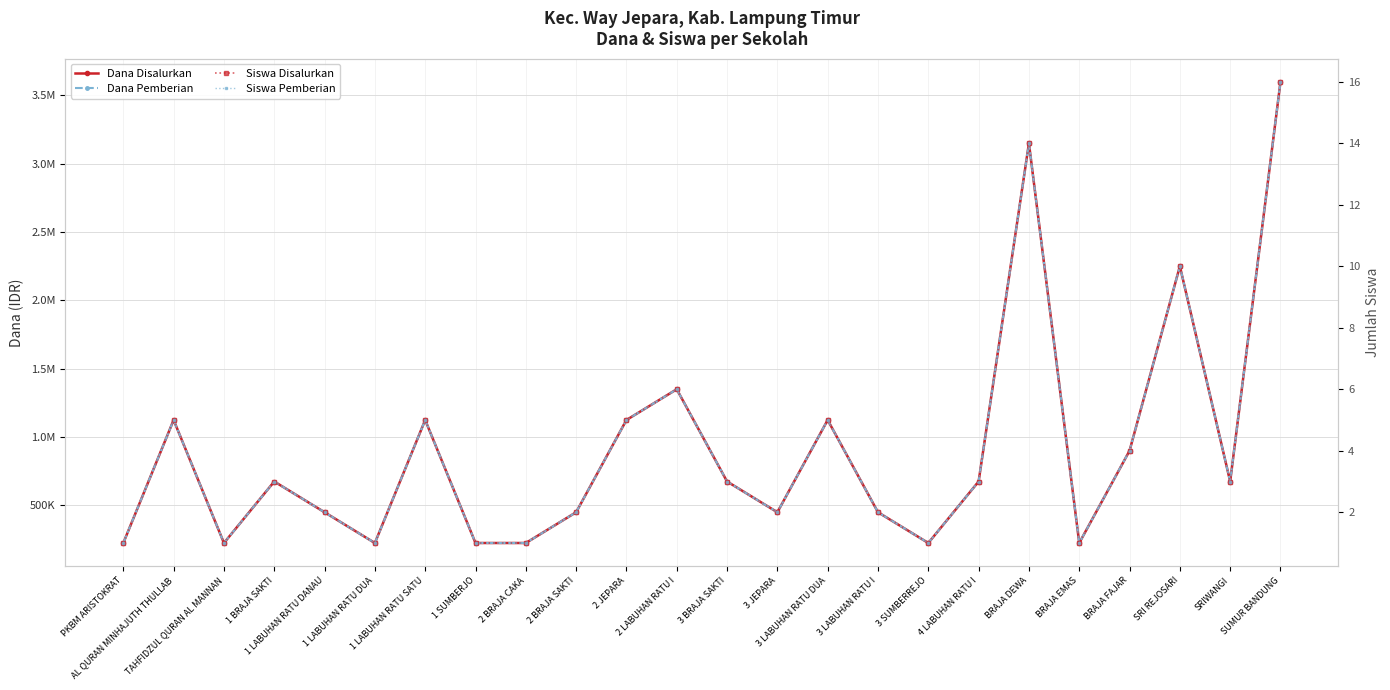

What is the sum of all Siswa Disalurkan values?

97